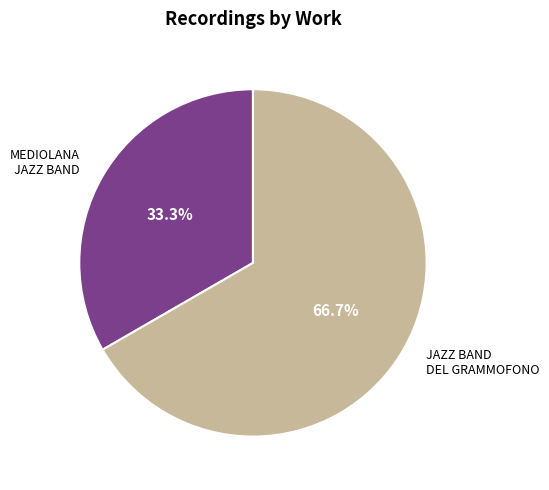

Is there a majority slice in this chart?

Yes